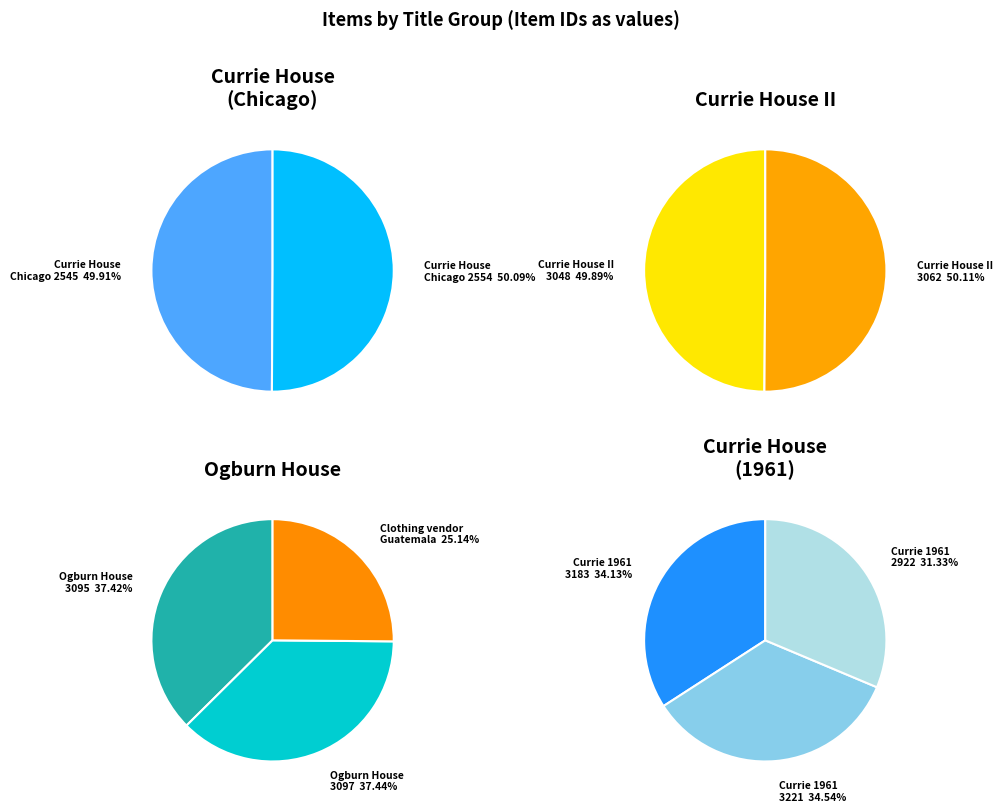

True or false: Clothing vendor, Guatemala (?) accounts for 1% of the total.

False